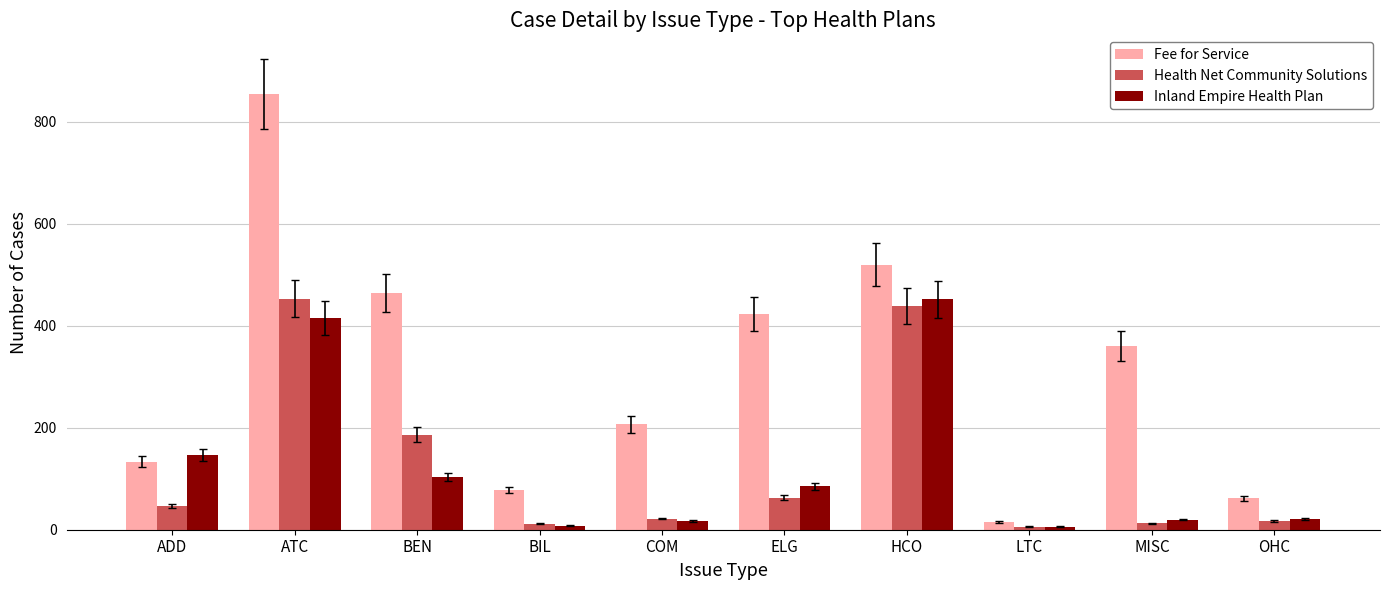

Which series changed the most between ATC and LTC?

Fee for Service